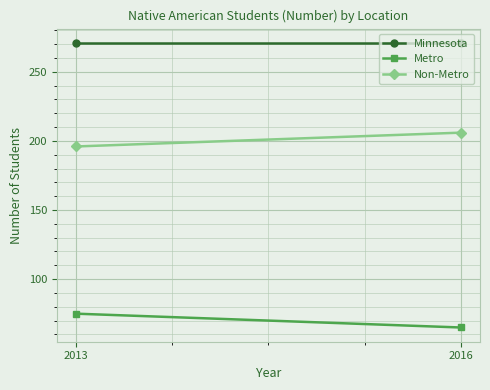

Between 2013 and 2016, which series saw the biggest shift?

Metro